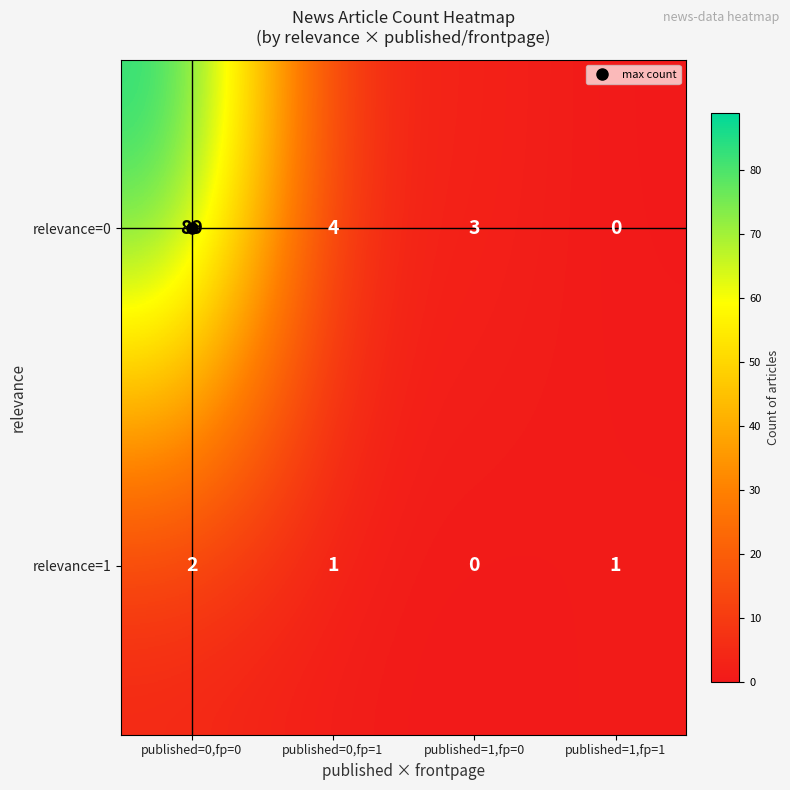

At published=0,fp=1, list the series in order from largest to smallest.

relevance=0, relevance=1